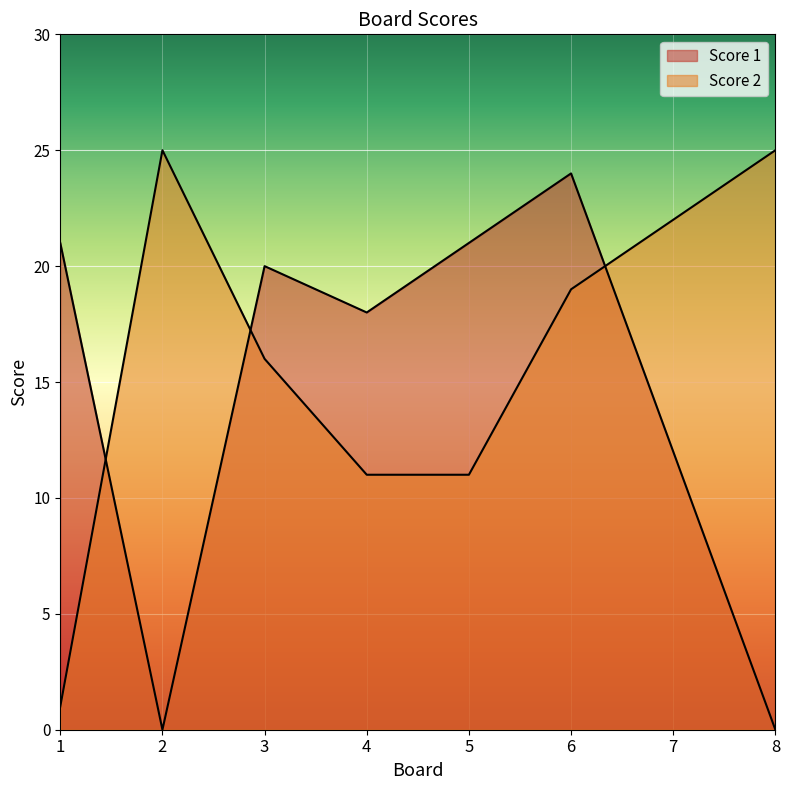

How many lines are shown in the chart?

2